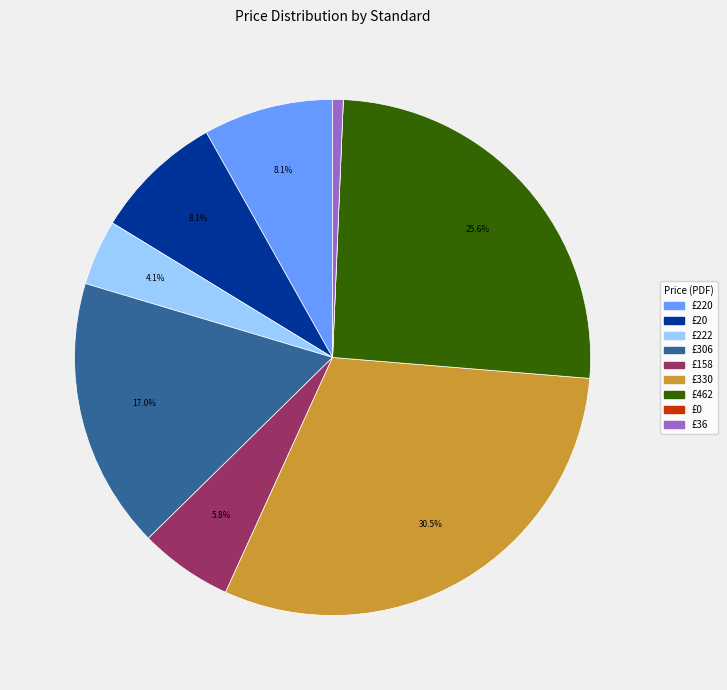

Is there a majority slice in this chart?

No